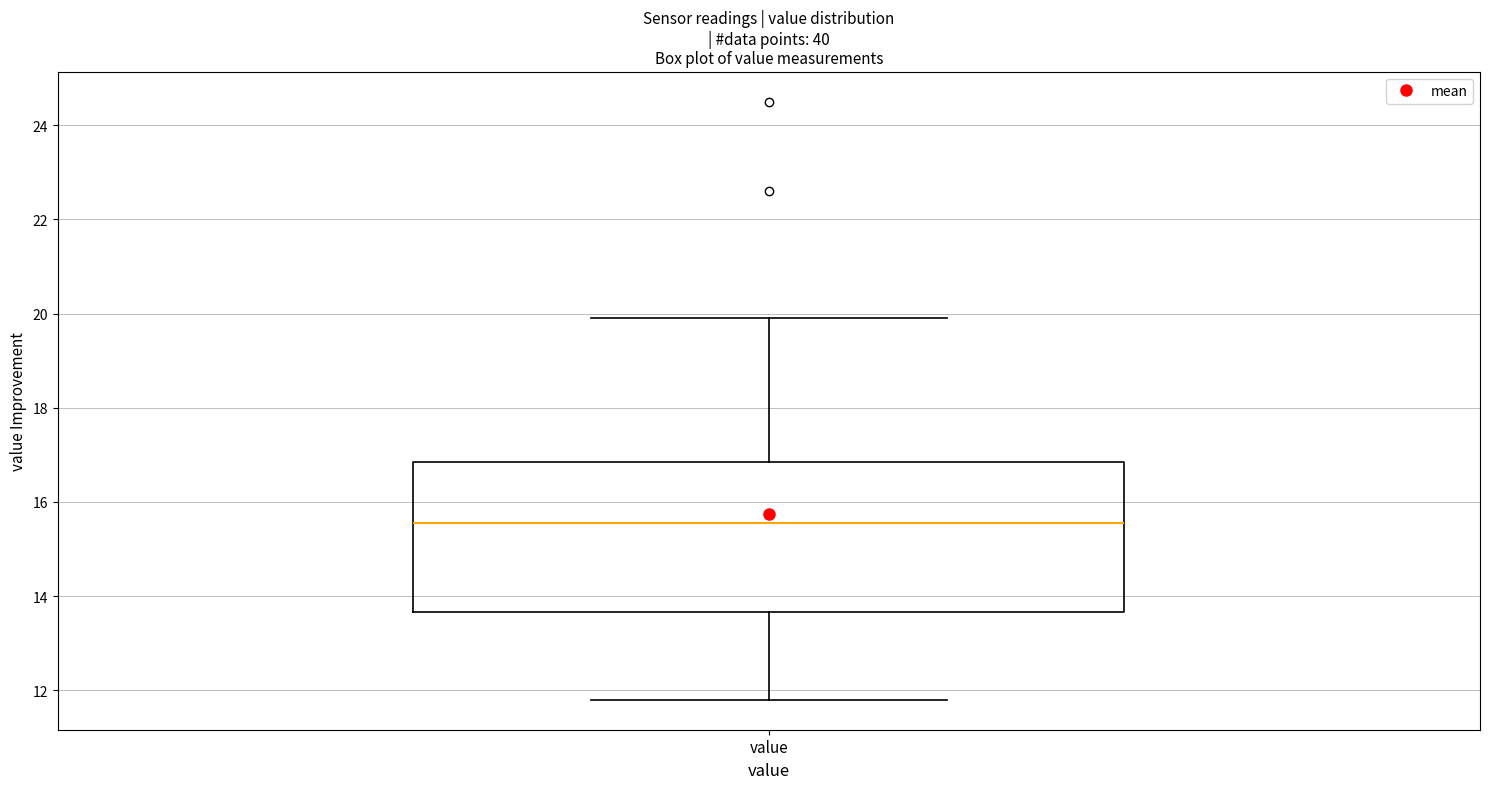

Where is the lower edge of the box for value on the y-axis? The values are not printed on the chart, so give them approximately, as read against the axis.

13.6